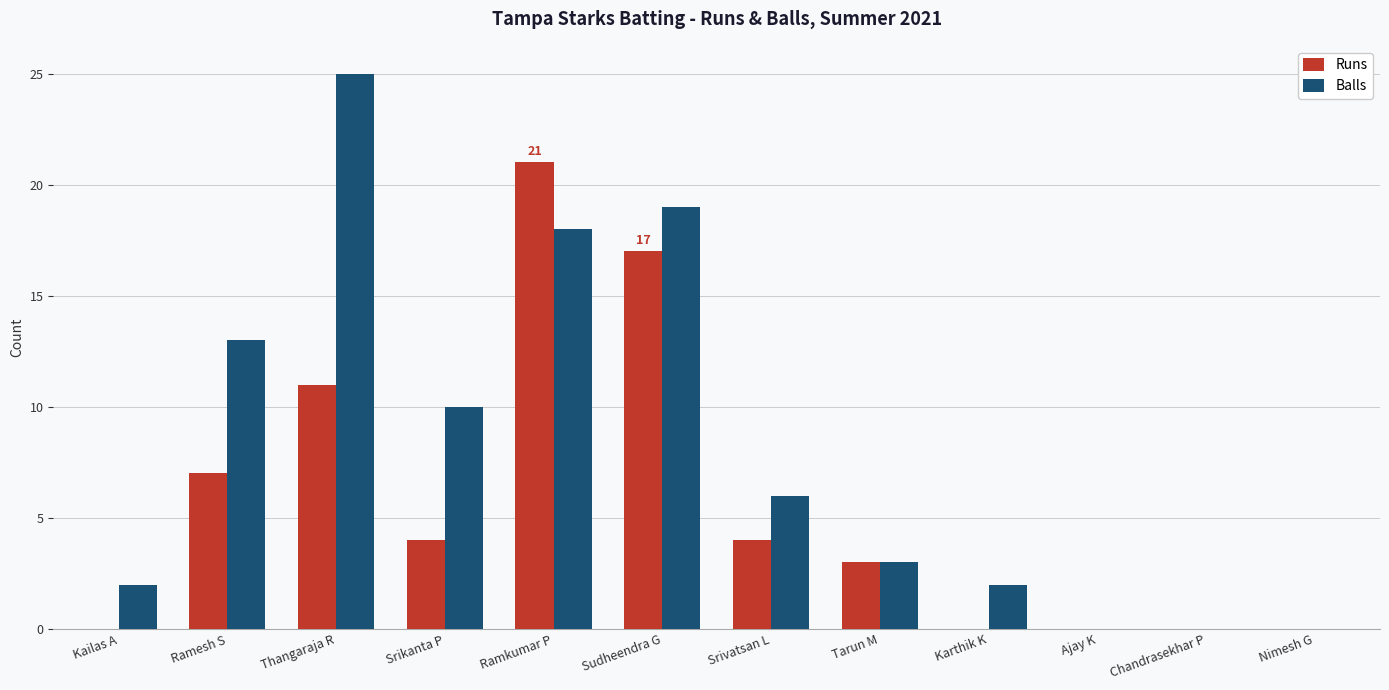

Is it true that Balls equals 2 at Tarun M?

False